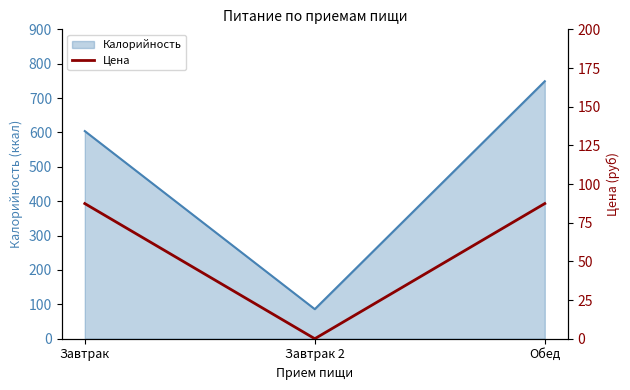

Count the number of values greater than 87.

2